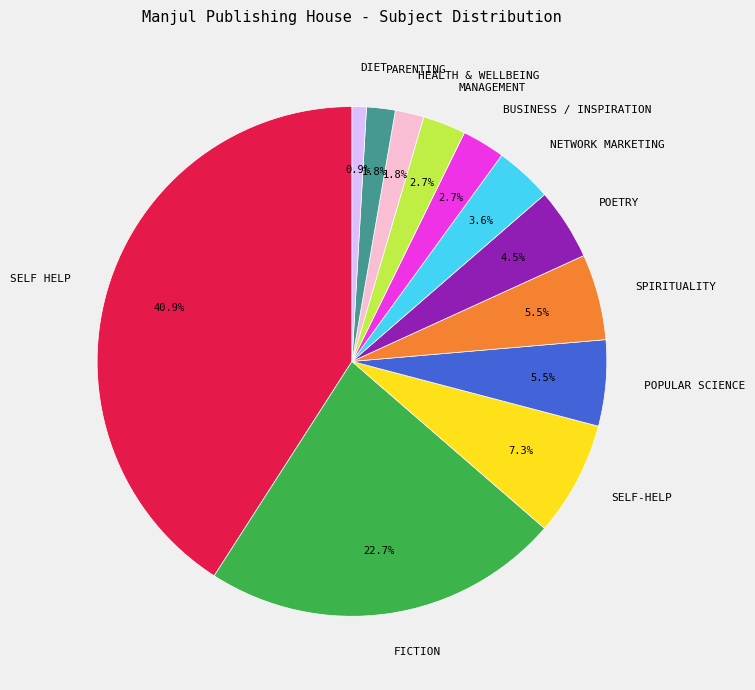

How many slices are in this pie chart?

12